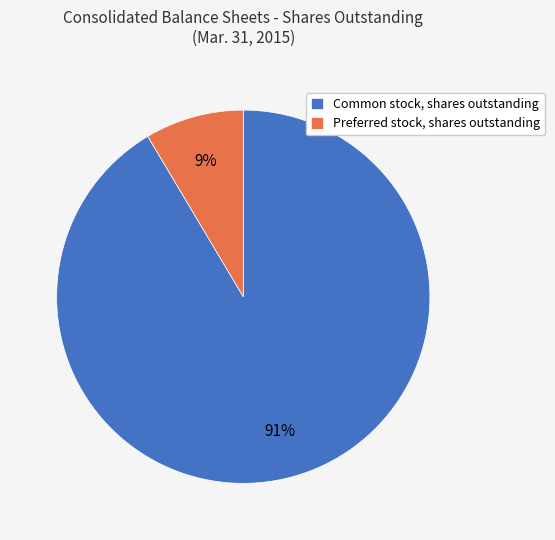

To the nearest percent, what is the combined percentage of Common stock, shares outstanding and Preferred stock, shares outstanding?

100%